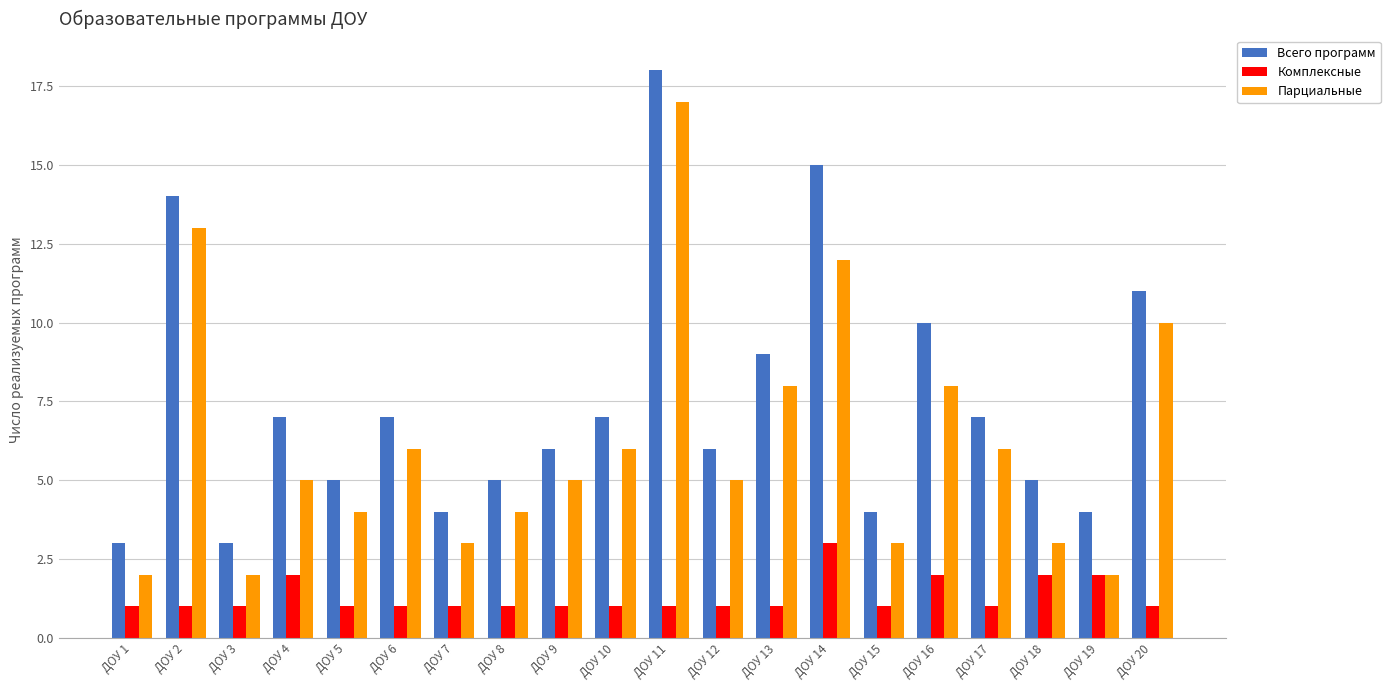

What is the average value of the Комплексные series?

1